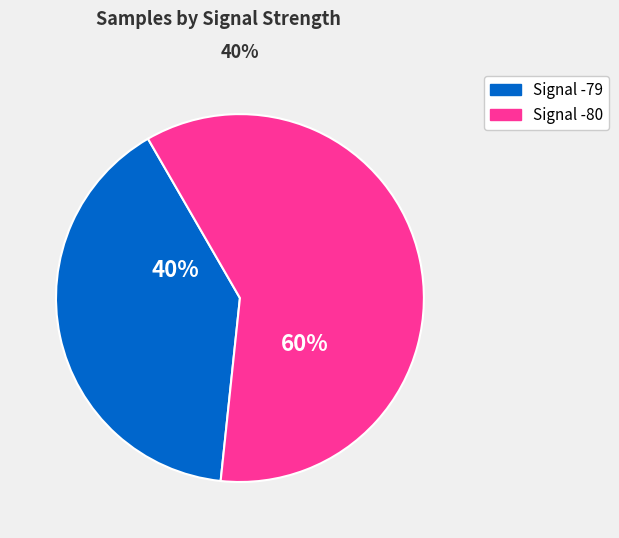

Between Signal -80 and Signal -79, which is larger?

Signal -80